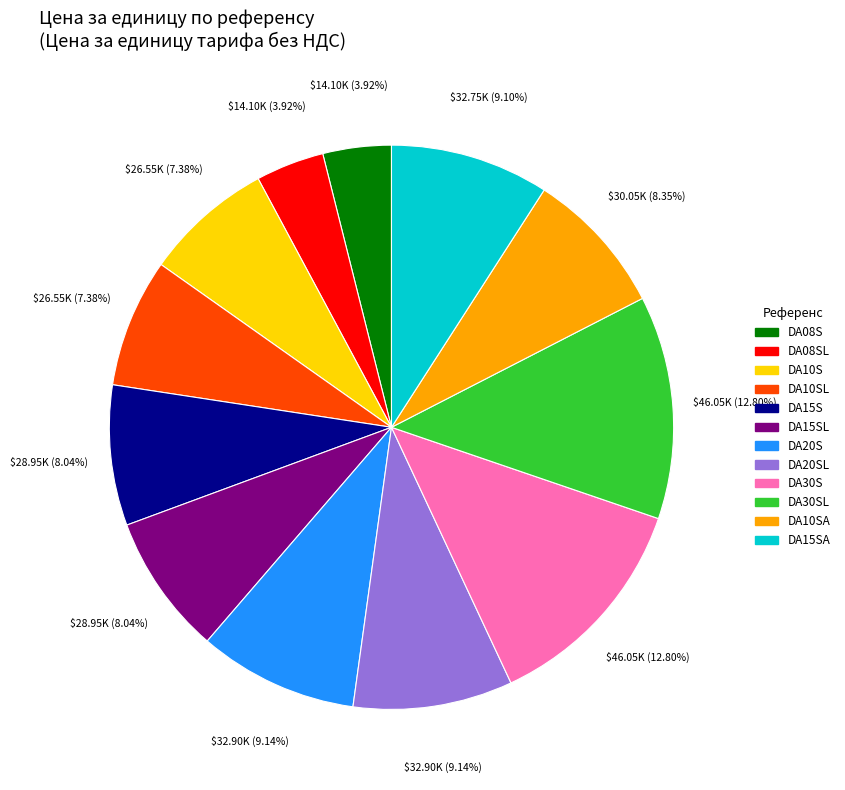

What is the ratio of the value at DA20SL to the value at DA10SA?

1.1